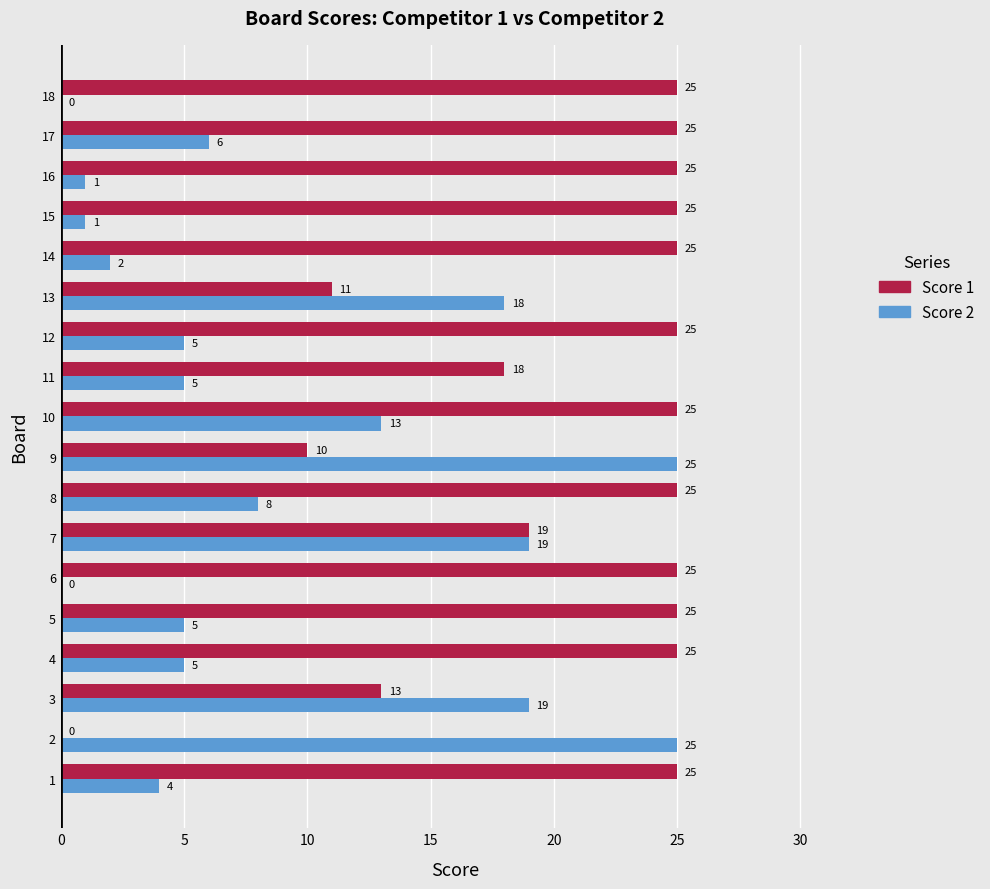

What is the greatest value displayed?

25